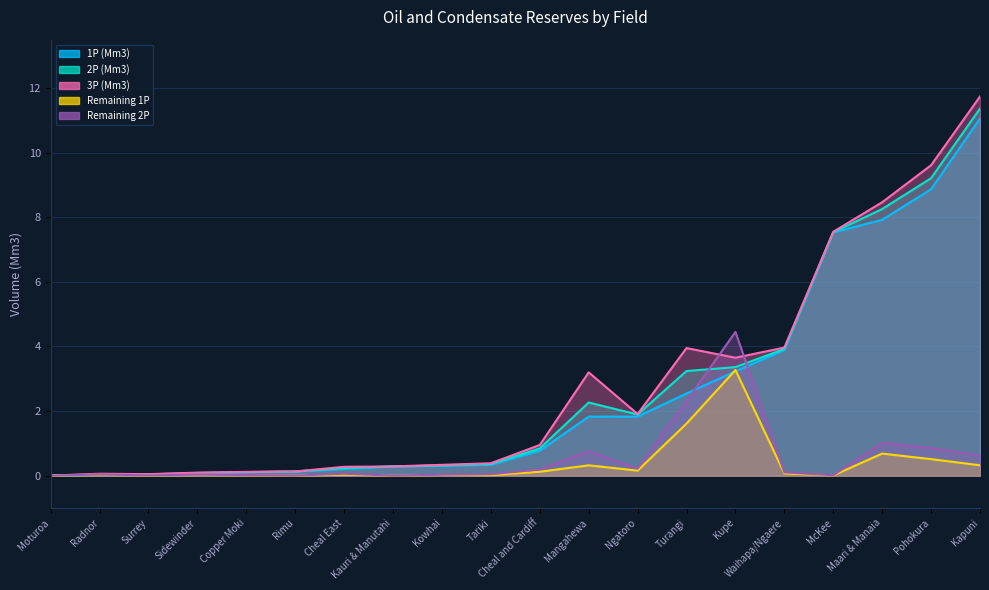

How many interior local valleys does the 3P (Mm3) series have?

3